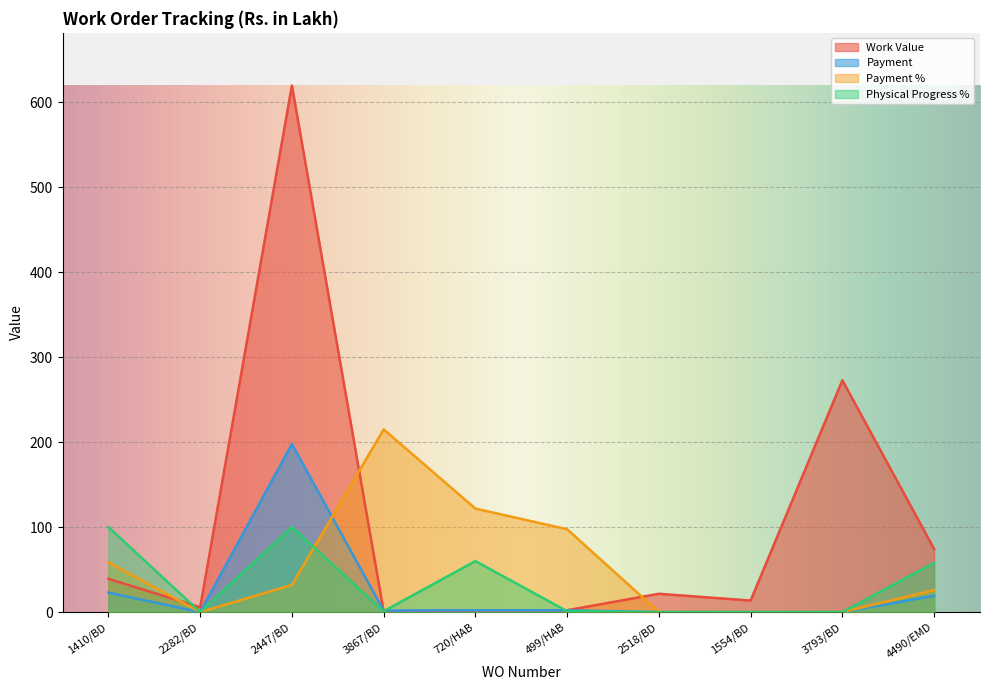

Where is the first local maximum for Work Value?

2447/BD